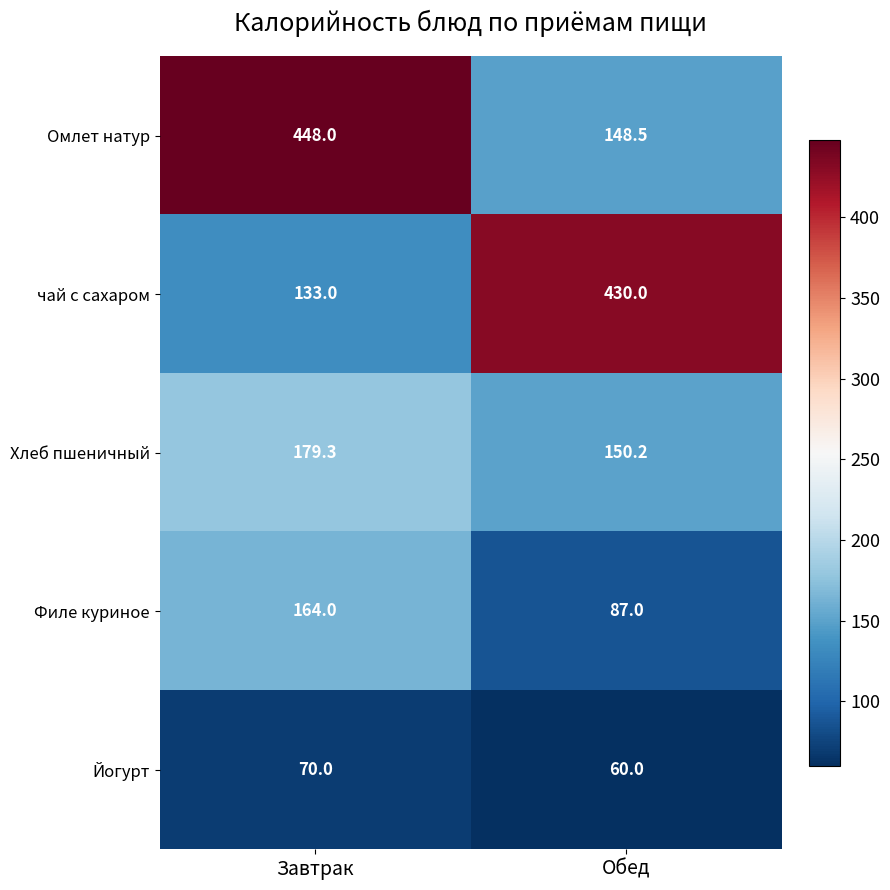

How many values in the Хлеб пшеничный series are below 179?

1